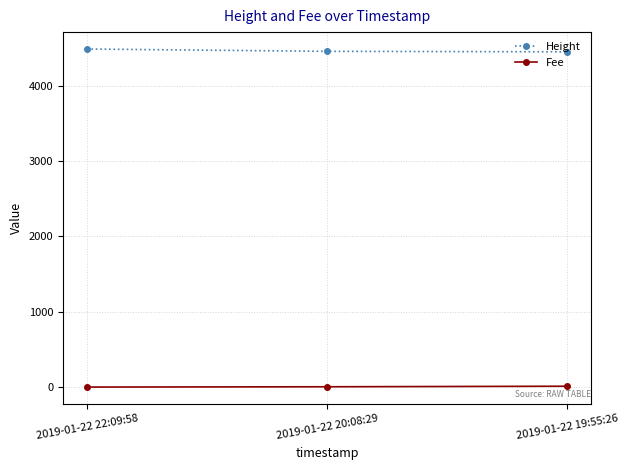

How many values in the Fee series exceed 3?

2